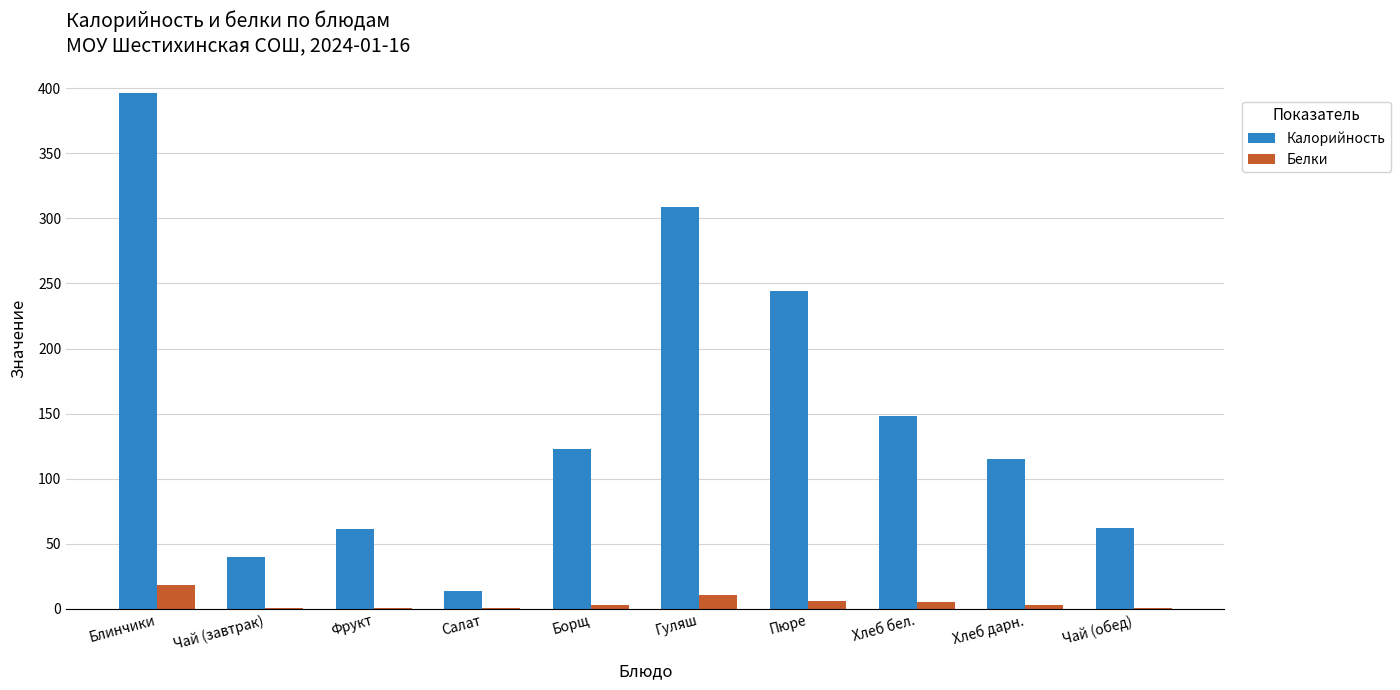

Where does the Калорийность series first go above 123?

Блинчики